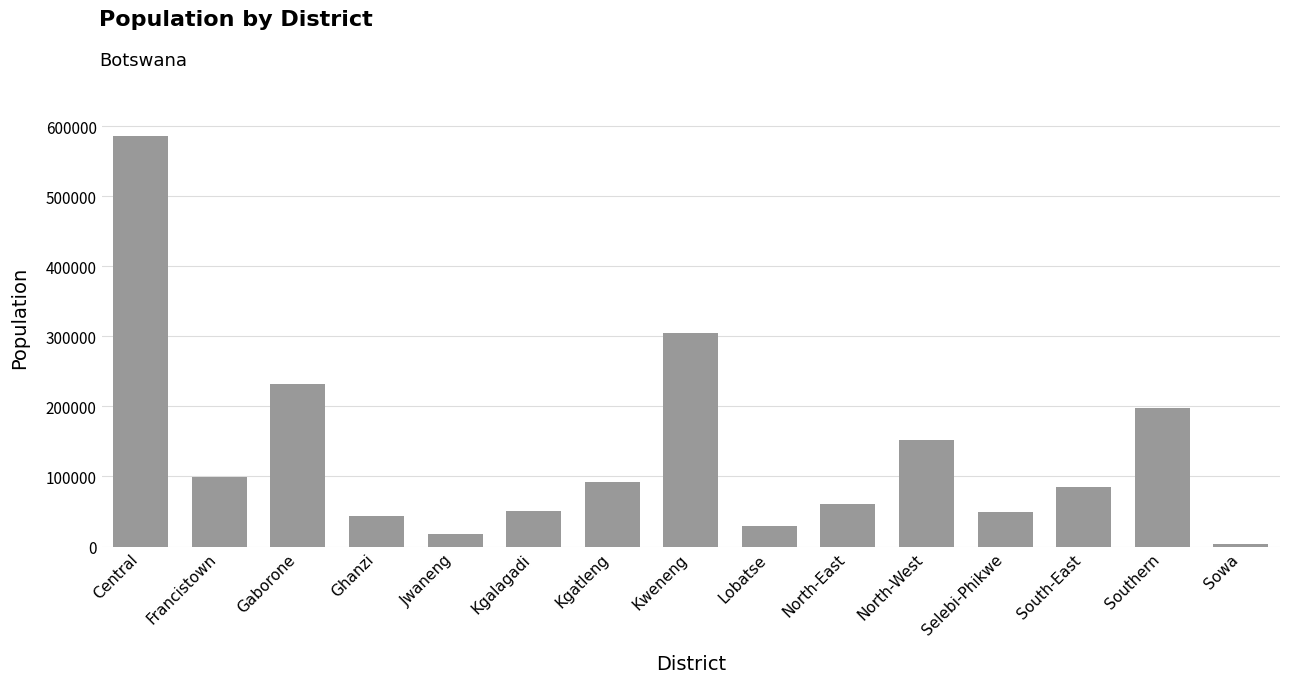

True or false: the data shows 60264 at North-East.

True